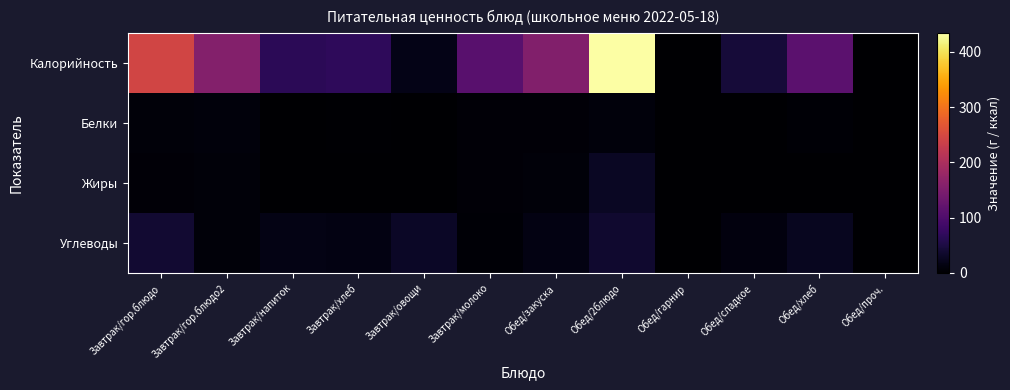

Which label corresponds to the smallest value in the chart?

Обед/гарнир